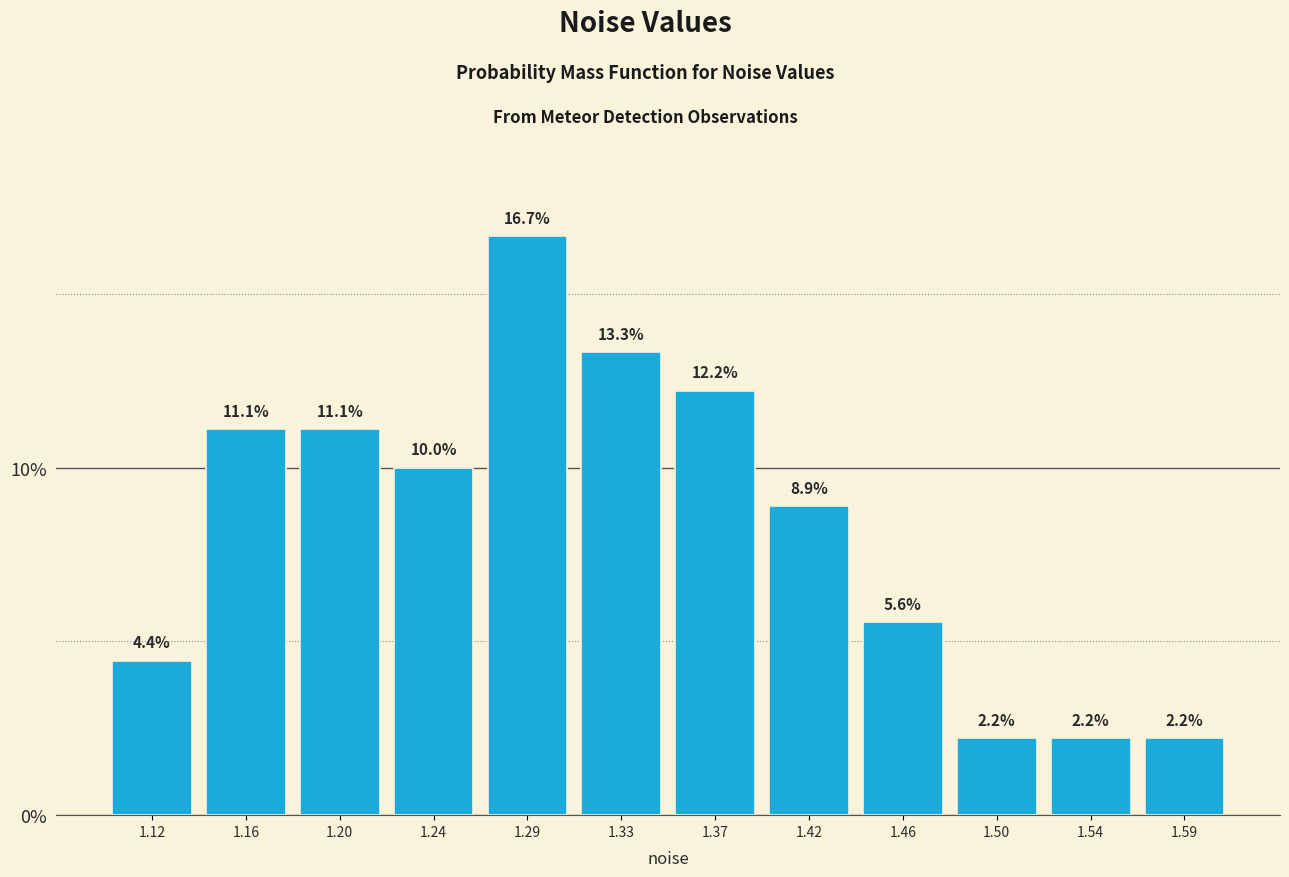

Reading left to right, list every bar in this chart as the range it spans on the x-axis followed by its height. The bar edges are not printed on the chart, so give them approximately, as read against the axis.

1.095 to 1.135: 4.4
1.135 to 1.180: 11.1
1.180 to 1.225: 11.1
1.225 to 1.265: 10.0
1.265 to 1.310: 16.7
1.310 to 1.350: 13.3
1.350 to 1.395: 12.2
1.395 to 1.435: 8.9
1.435 to 1.480: 5.6
1.480 to 1.520: 2.2
1.520 to 1.565: 2.2
1.565 to 1.610: 2.2